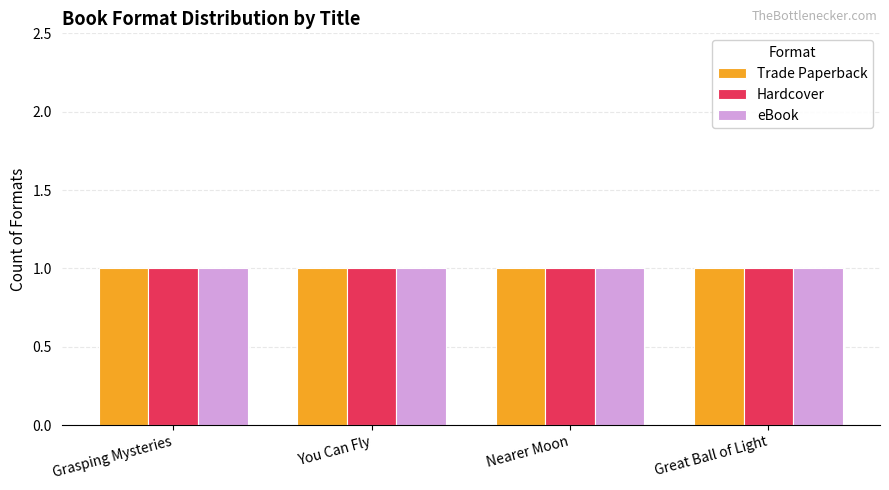

Rank the categories by Hardcover value from highest to lowest.

You Can Fly, Nearer Moon, Grasping Mysteries, Great Ball of Light